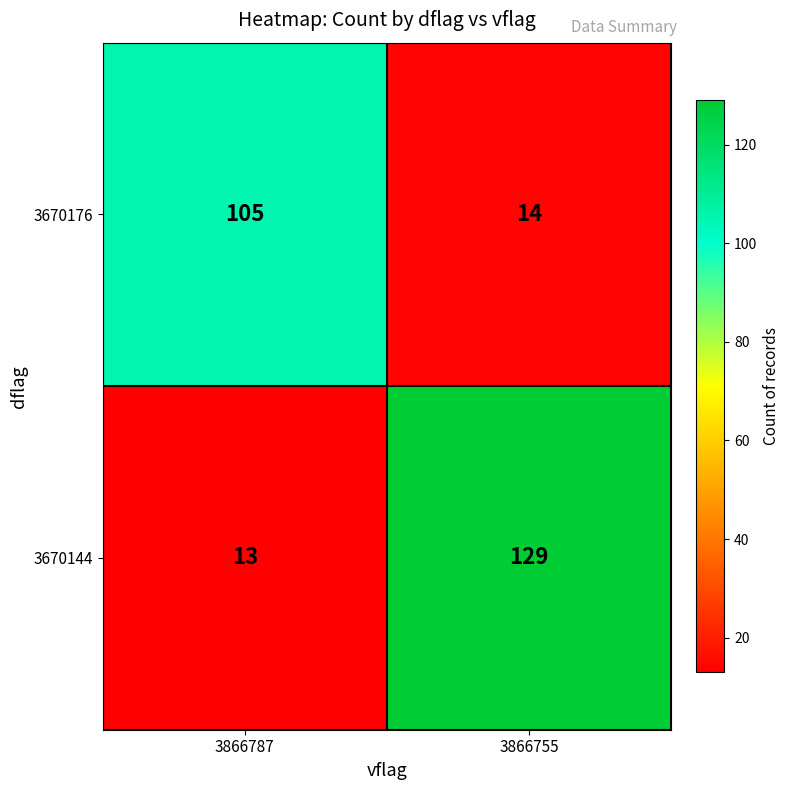

At which category does the chart reach its minimum across all series?

3866787